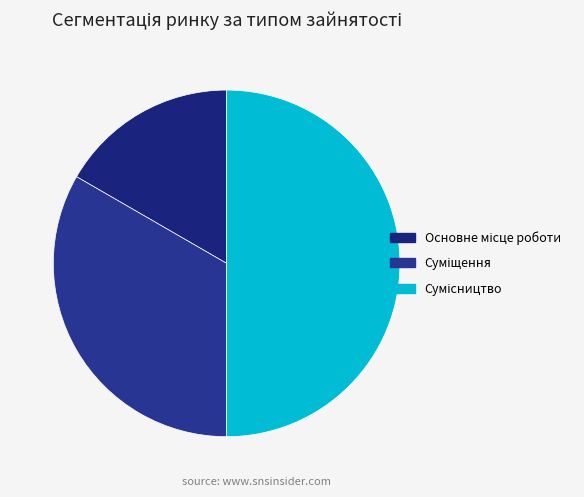

How many segments does this pie chart have?

3